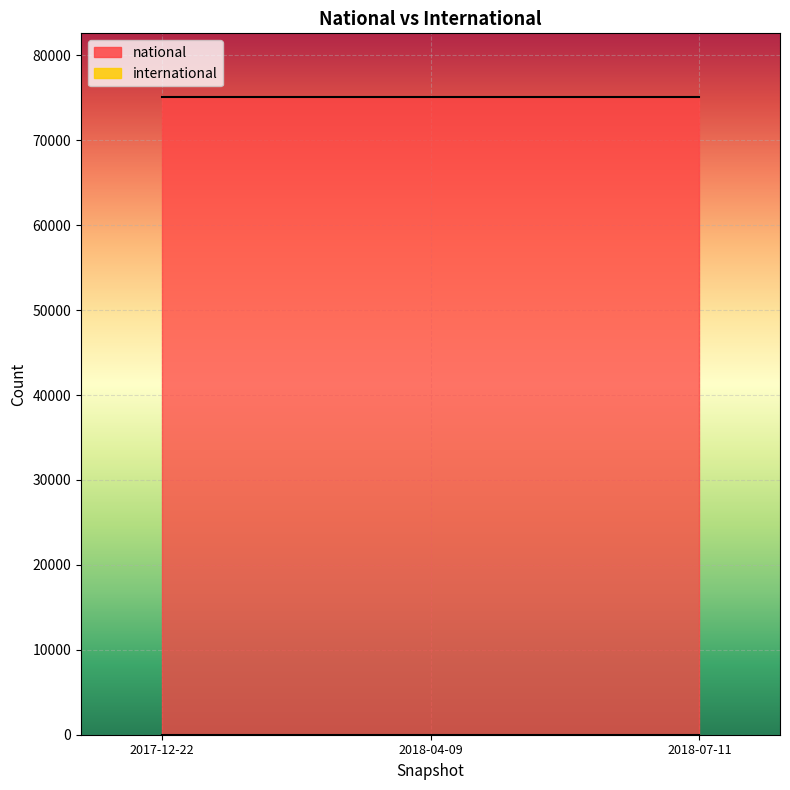

List the series in order of their overall mean, highest first.

national, international